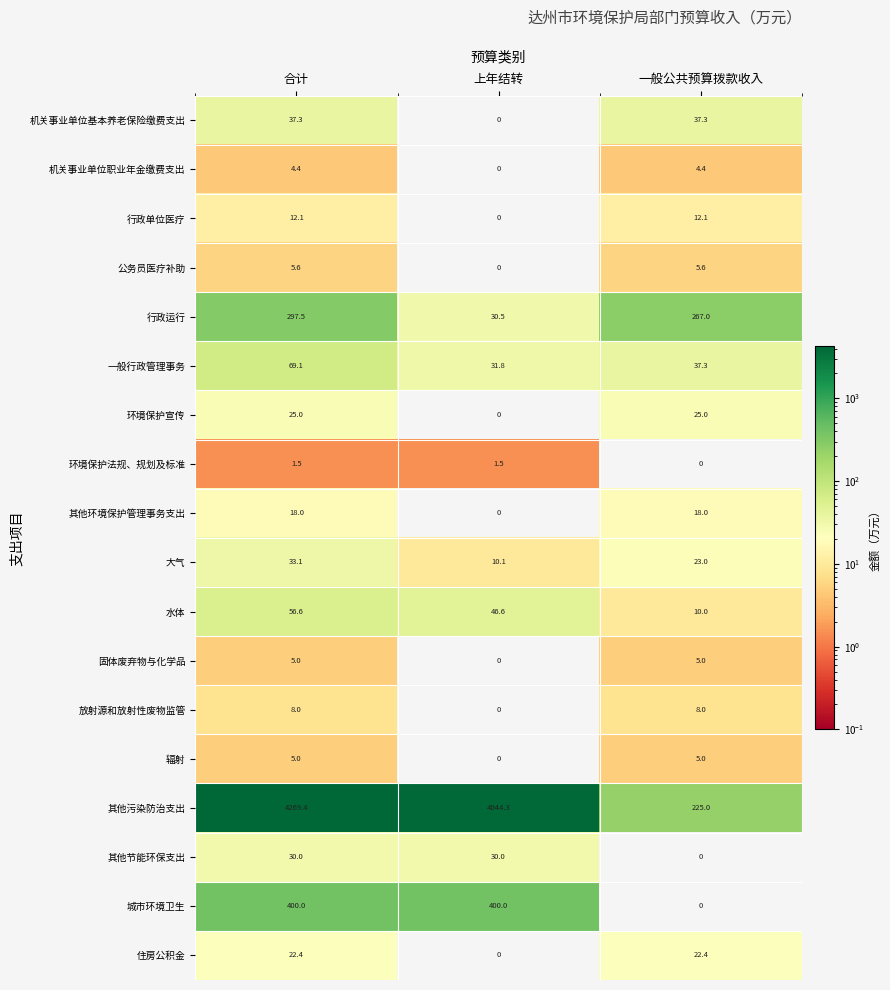

Which series has the largest range (max minus min)?

其他污染防治支出